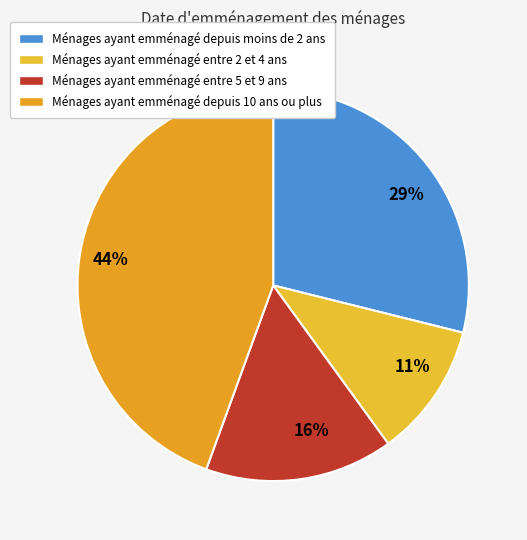

Rank the categories by value from highest to lowest.

Ménages ayant emménagé depuis 10 ans ou plus, Ménages ayant emménagé depuis moins de 2 ans, Ménages ayant emménagé entre 5 et 9 ans, Ménages ayant emménagé entre 2 et 4 ans